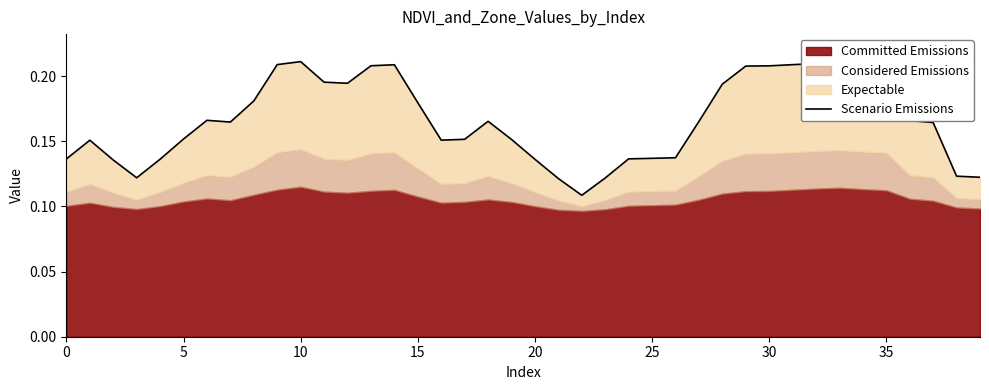

Which has a higher value, 32 or 31?

32